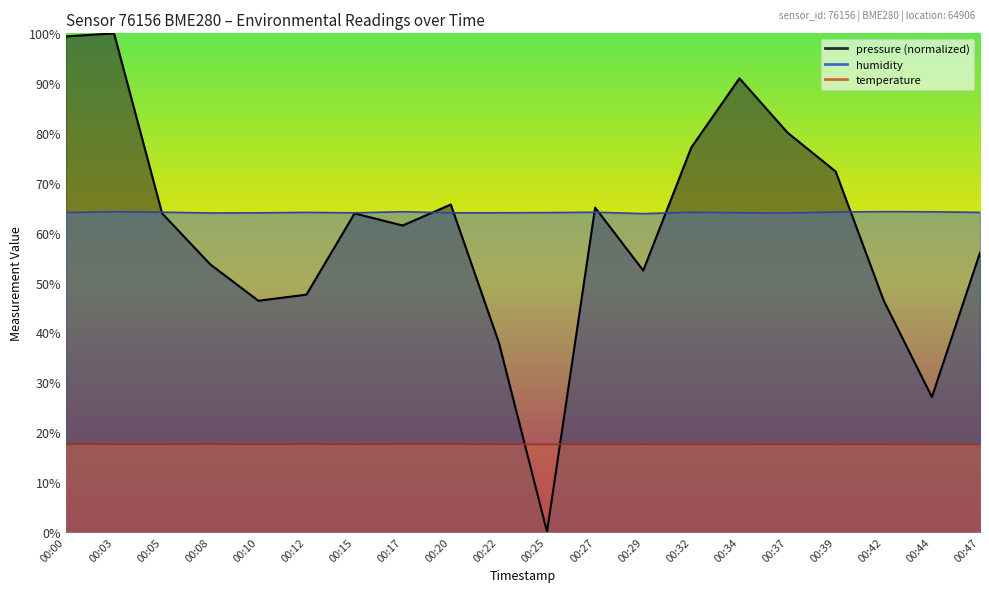

What is the value of the humidity point at the 14th from the left?

64.1